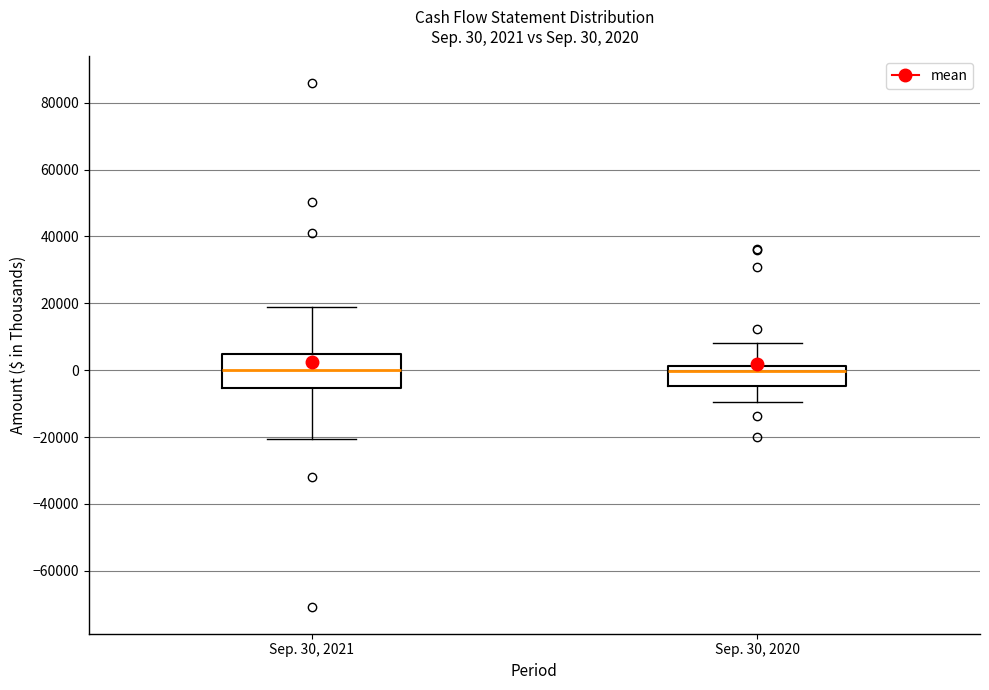

Comparing the boxes themselves (not the whiskers), which one is the tallest?

Sep. 30, 2021